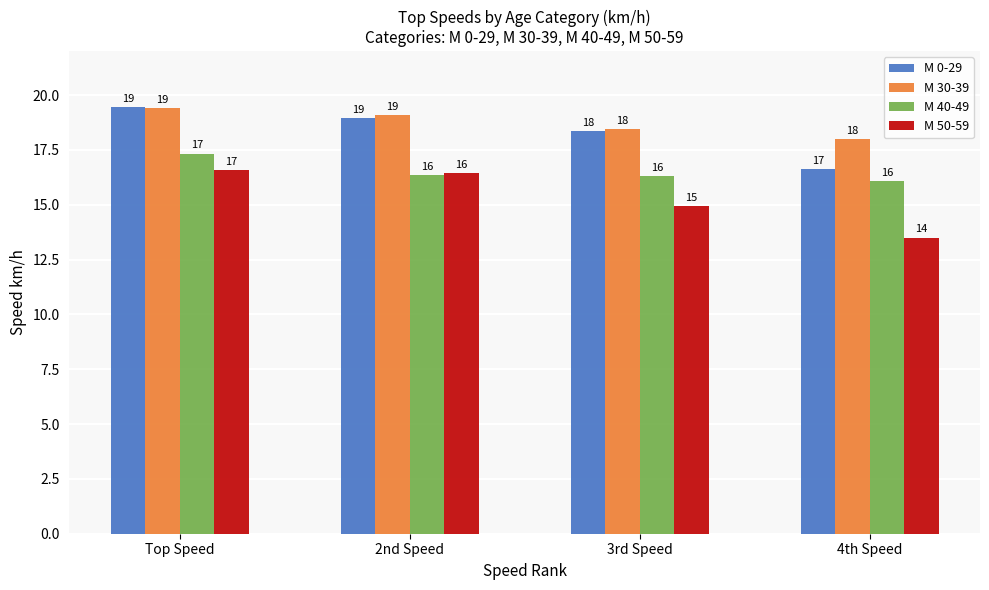

What is the difference between the second highest and second lowest values in the M 50-59 series?

1.5